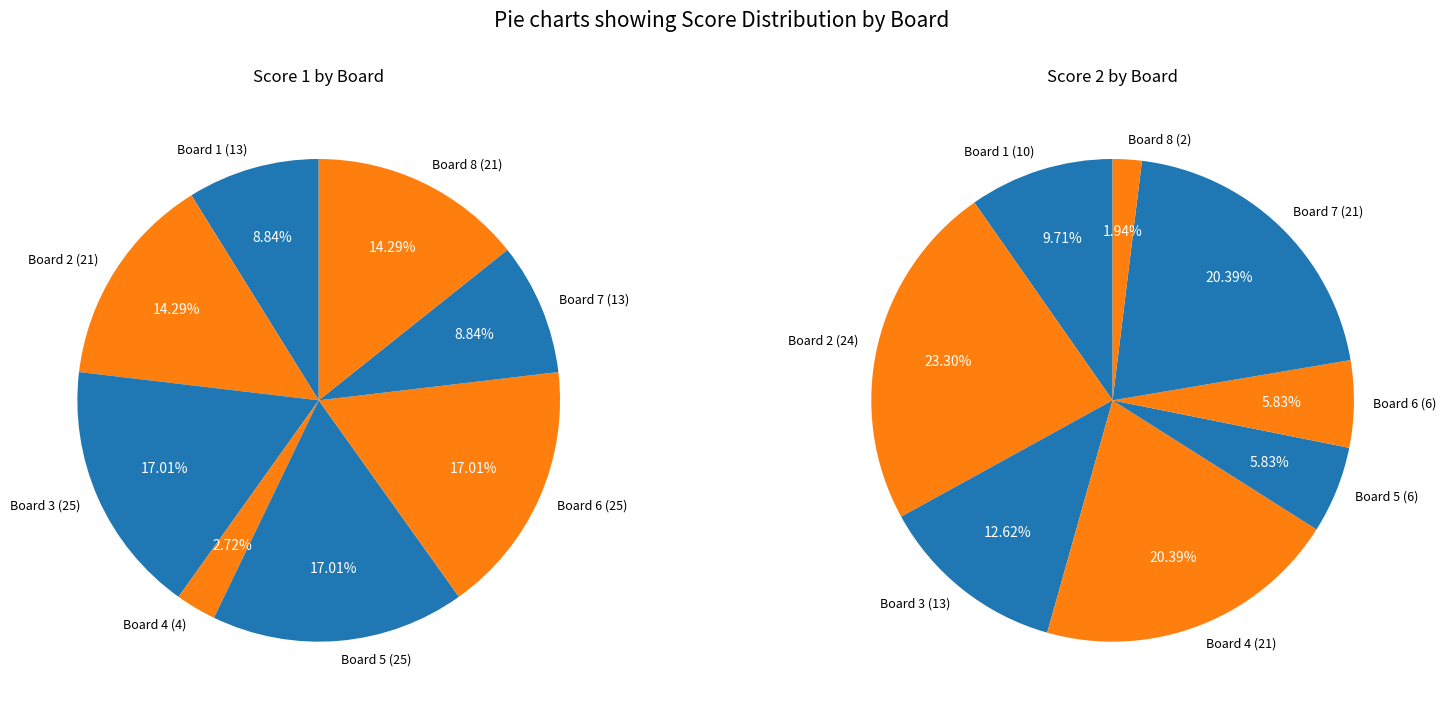

Which category has the biggest portion of the pie?

Board 3